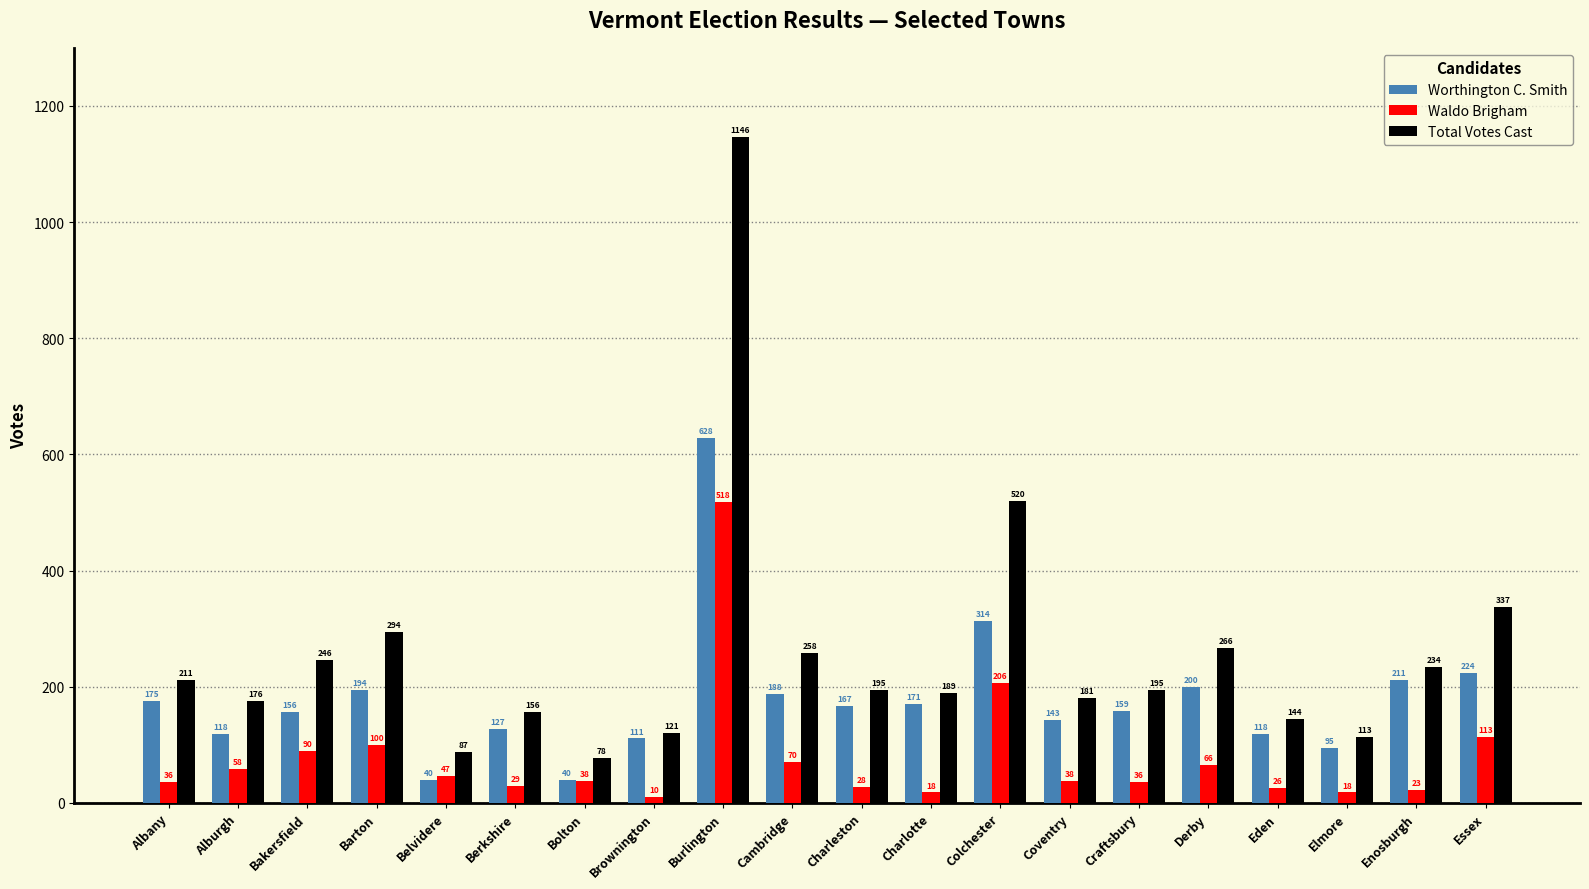

What is the average value of the Worthington C. Smith series?

179